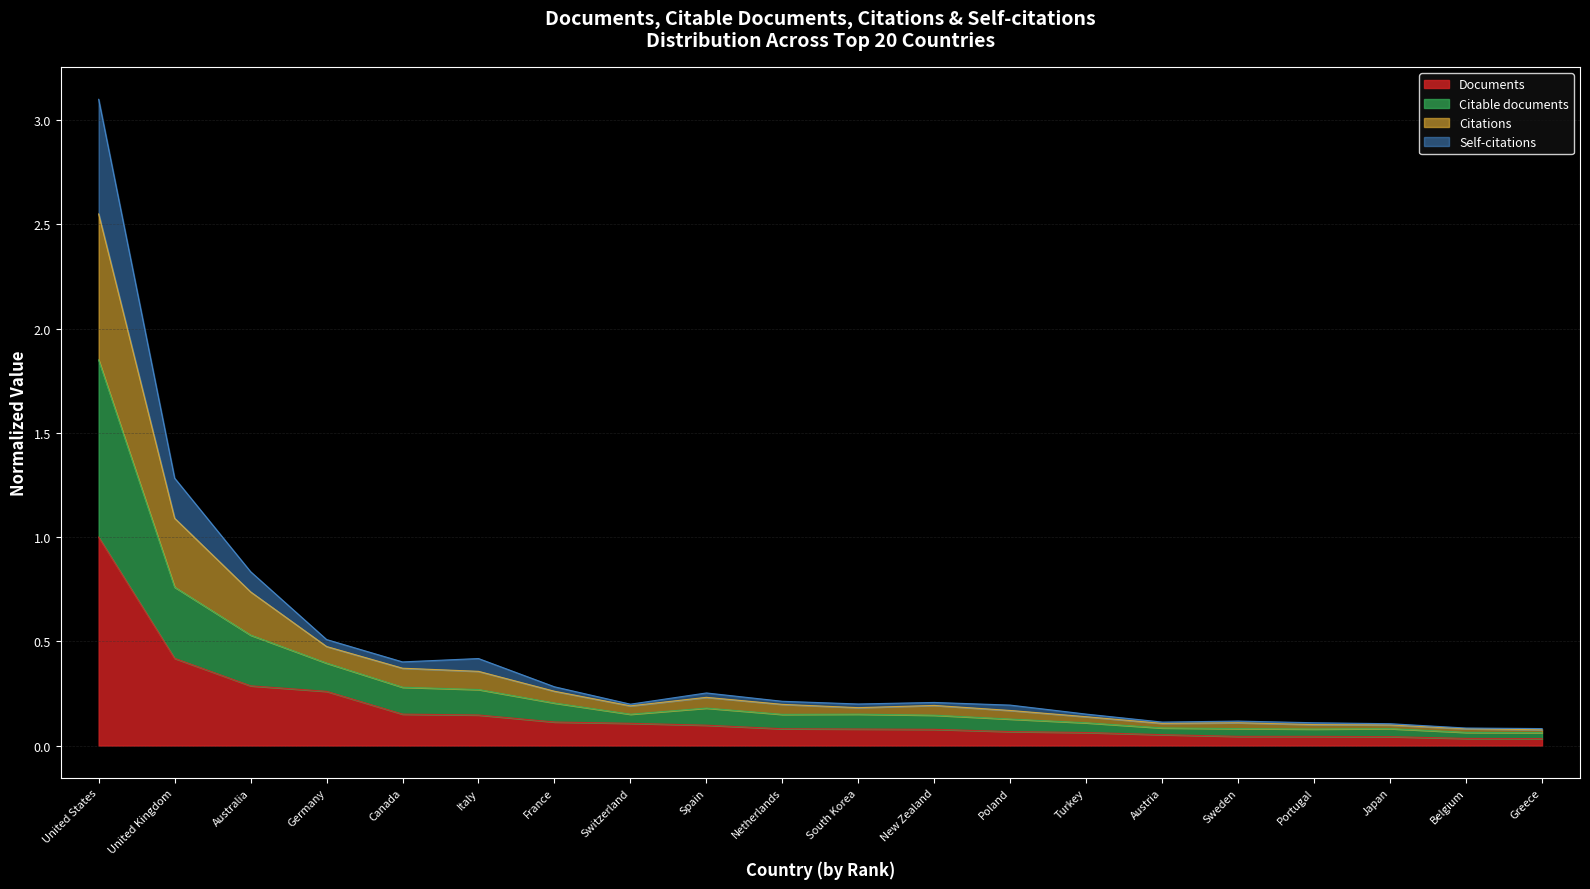

At which category is the sum across all series the highest?

United States